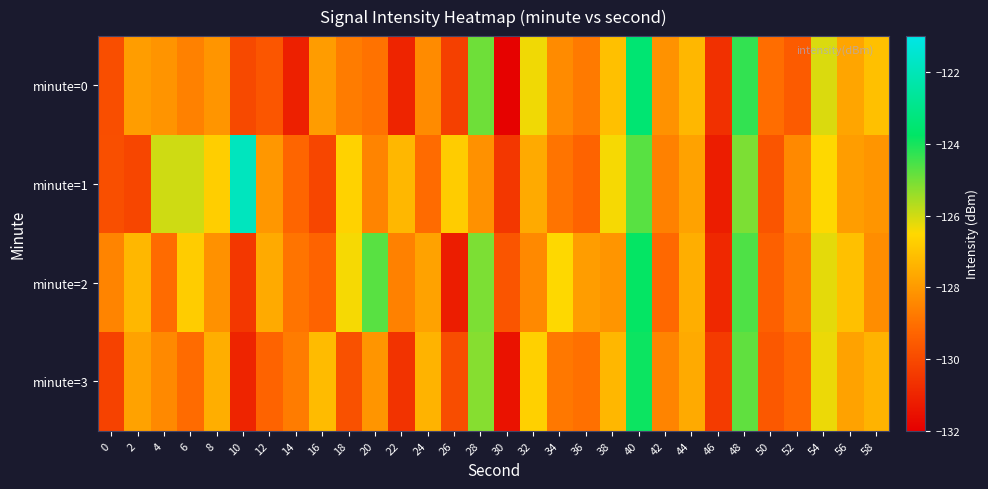

Which series has the widest spread of values?

minute=1